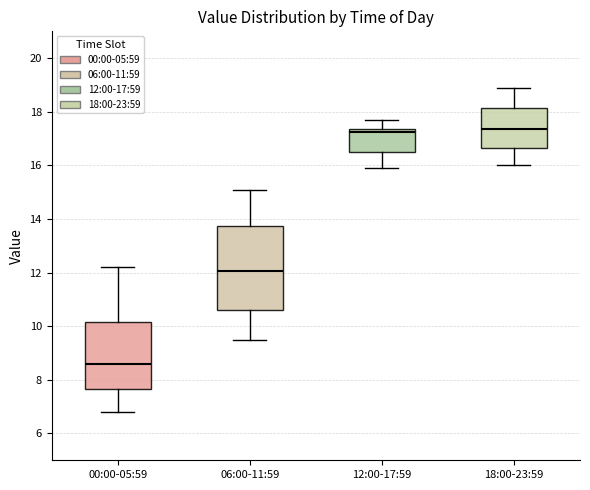

Reading left to right, transcribe this box plot: for each box, give where its median line is, the range the box spans, and where its two whiskers end, as read against the y-axis. The values are not printed on the chart, so give them approximately, as read against the axis.

00:00-05:59: median 8.6, box 7.6 to 10.2, whiskers 6.8 to 12.2
06:00-11:59: median 12.0, box 10.6 to 13.8, whiskers 9.6 to 15.2
12:00-17:59: median 17.2, box 16.6 to 17.4, whiskers 16.0 to 17.8
18:00-23:59: median 17.4, box 16.6 to 18.2, whiskers 16.0 to 19.0